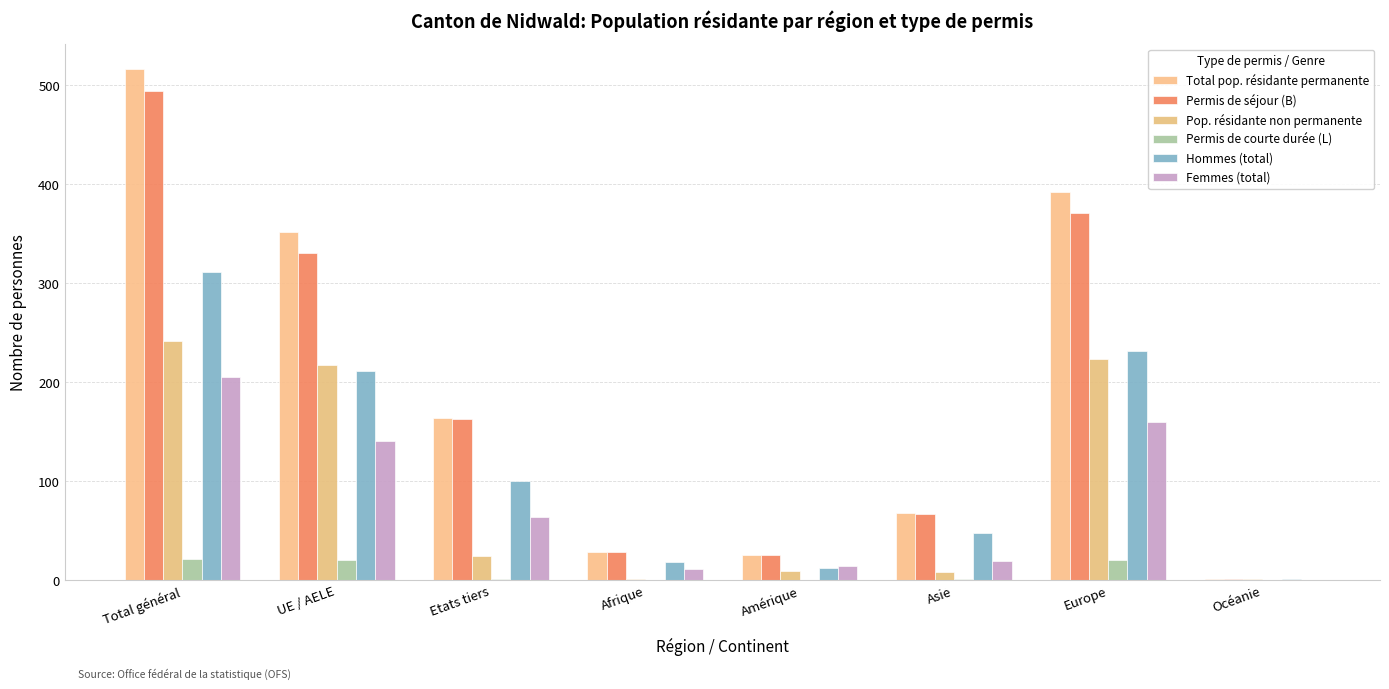

What is the difference between the Femmes (total) values at Europe and Amérique?

146